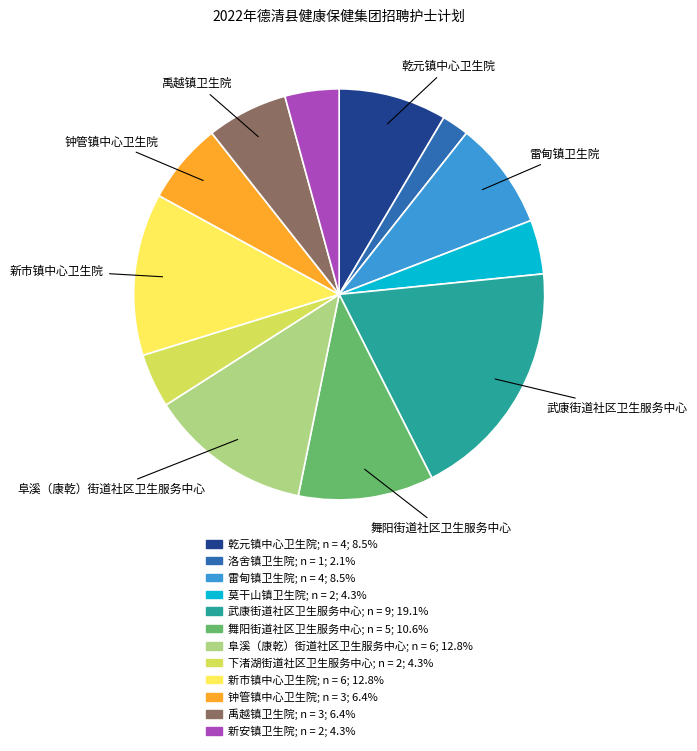

Do 下渚湖街道社区卫生服务中心 and 禹越镇卫生院 together represent more than half of the pie?

No